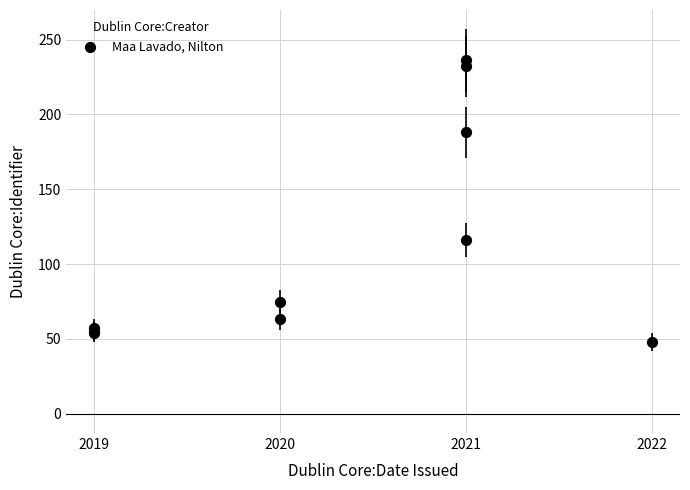

What Y value in the scatter plot is closest to 142?

116